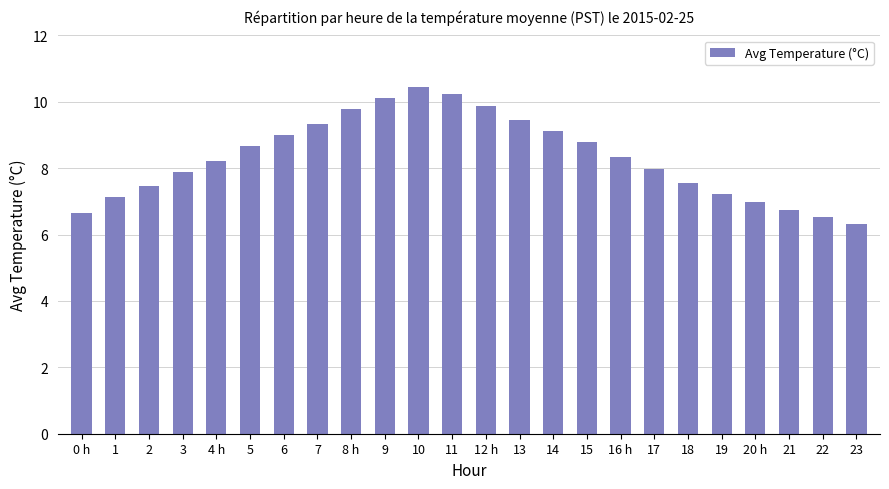

What is the average value?

8.3